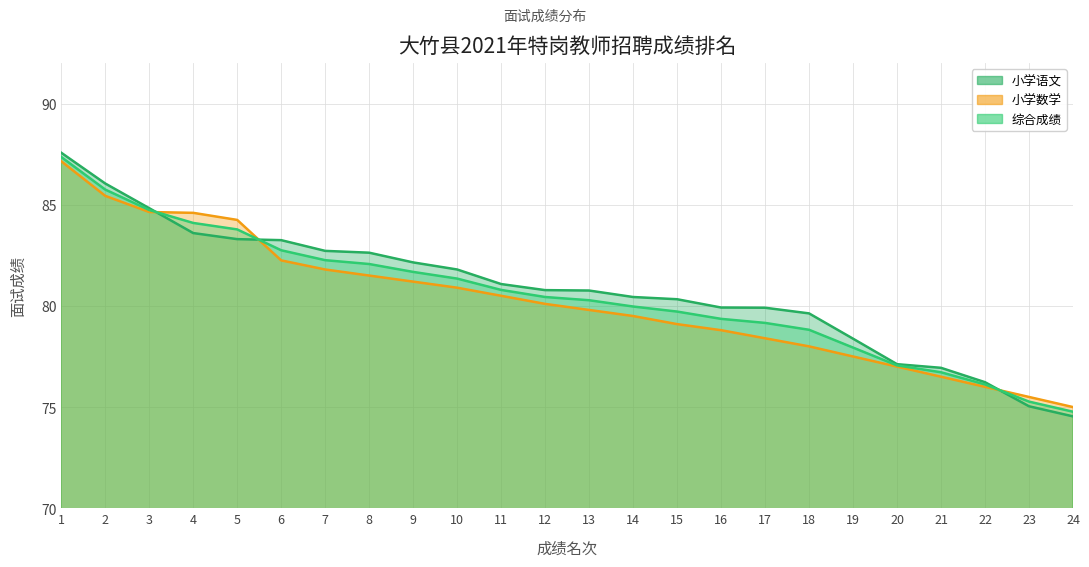

After their last crossing, which series has the higher values: 综合成绩 or 小学语文?

综合成绩